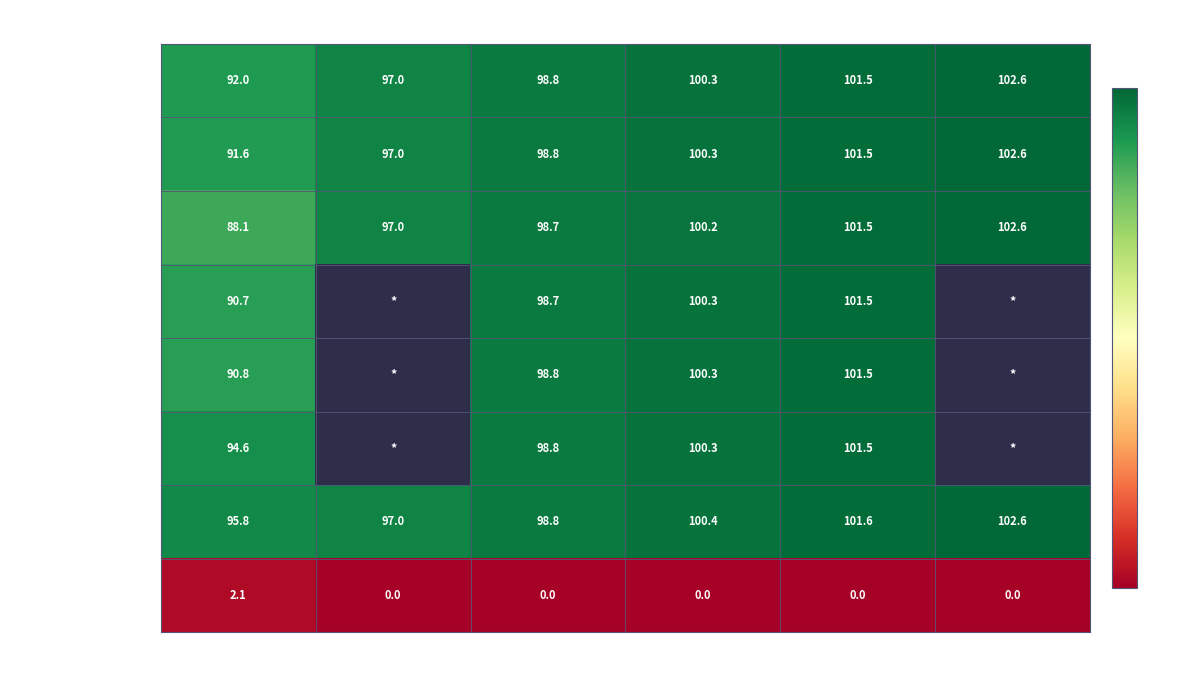

How many values in the AVG. PRICE TOP 5 series exceed 100?

3